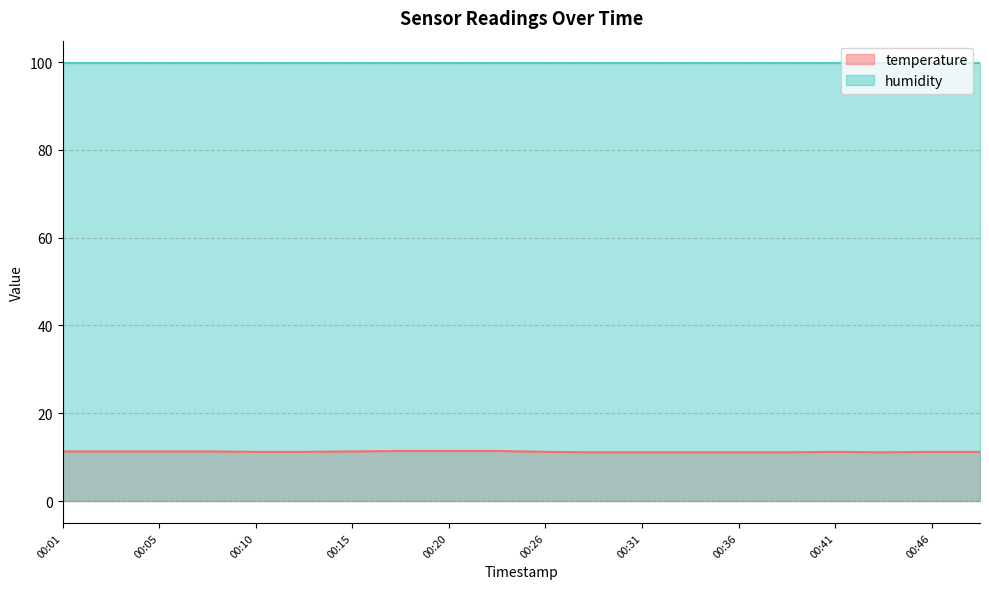

Does the chart display data point markers on the line(s)?

No